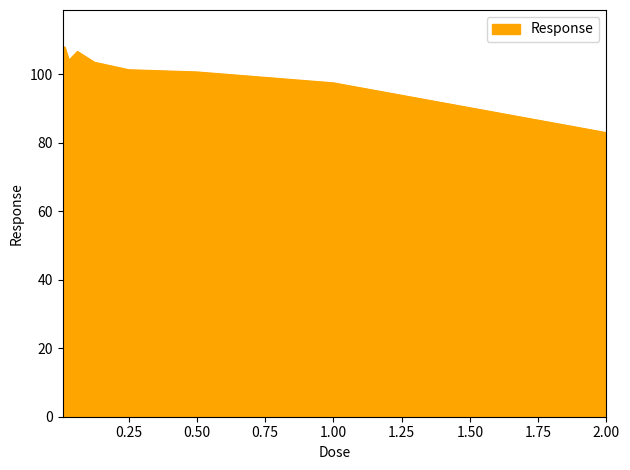

What is the difference between the maximum and minimum values?

25.0